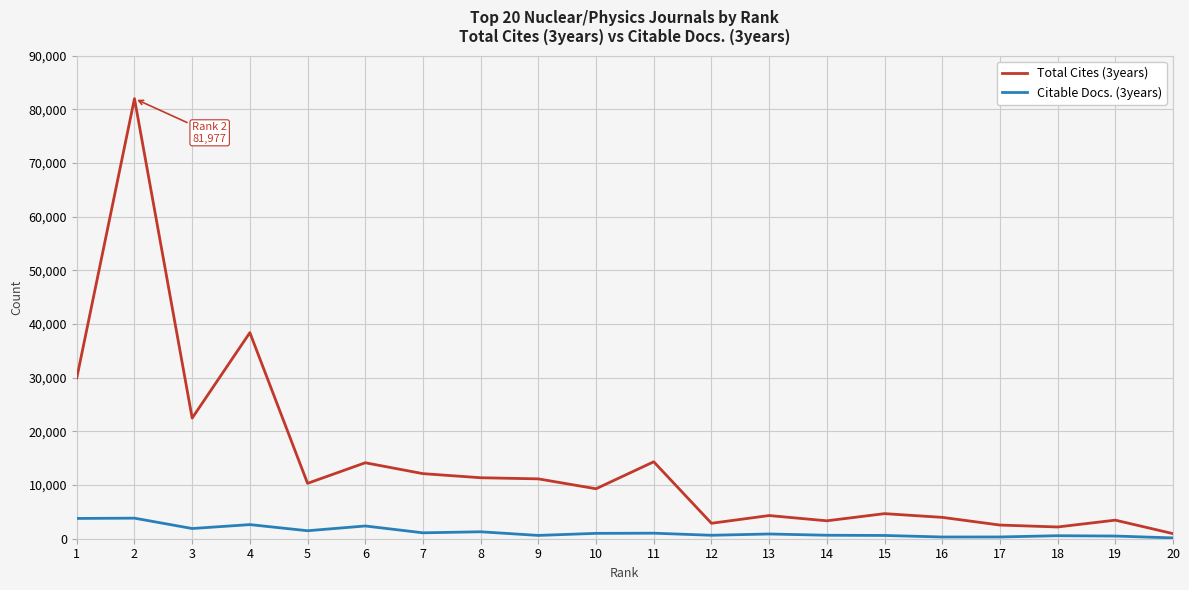

Rank the series at 17 from lowest to highest value.

Citable Docs. (3years), Total Cites (3years)